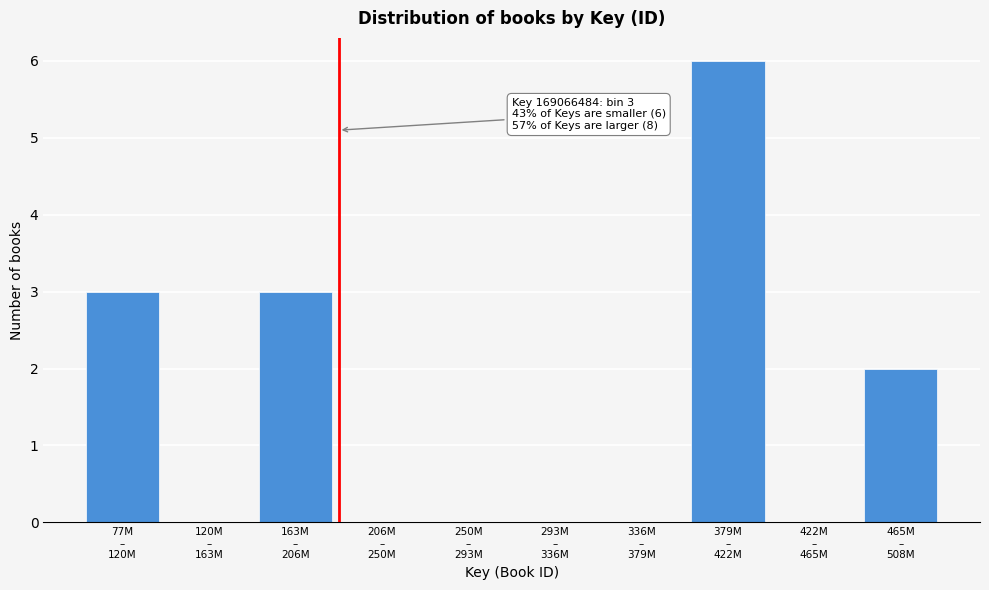

What is the sum of all values?

14